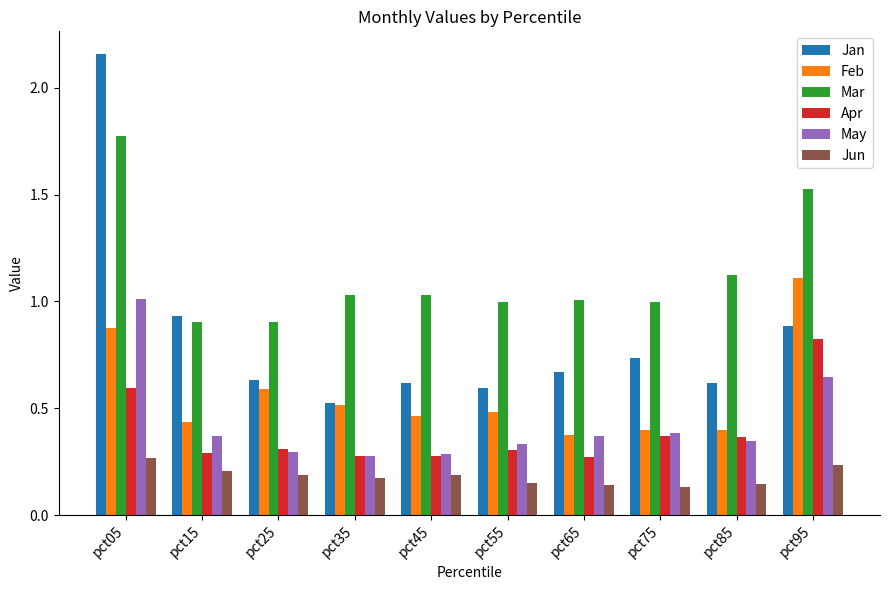

What is the sum of all Jan values?

8.4